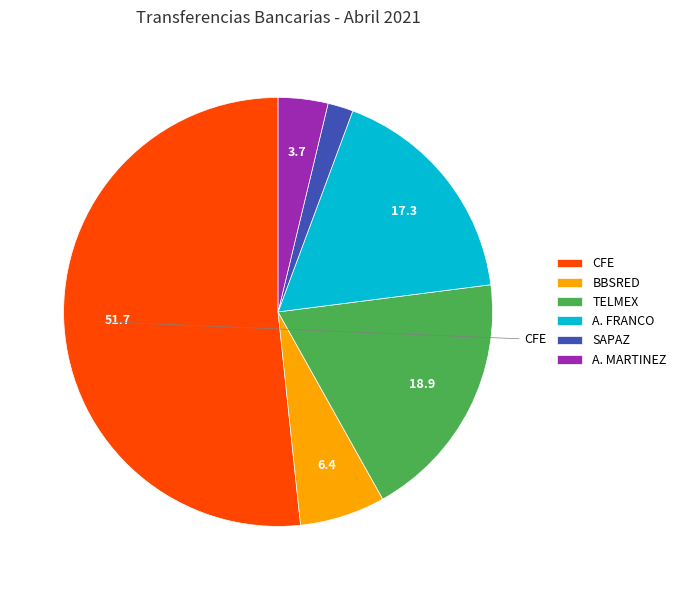

How many slices are in this pie chart?

6